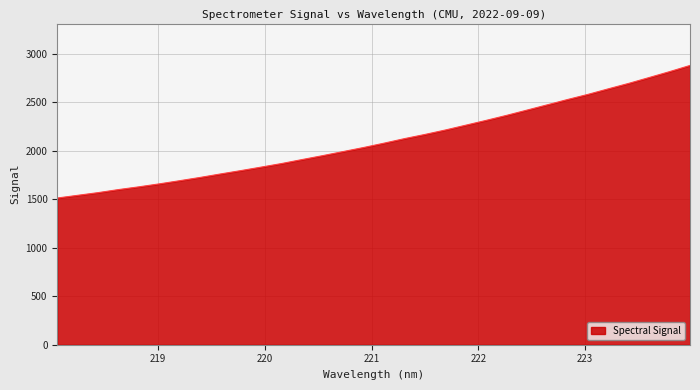

What is the maximum value shown in the chart?

2877.3